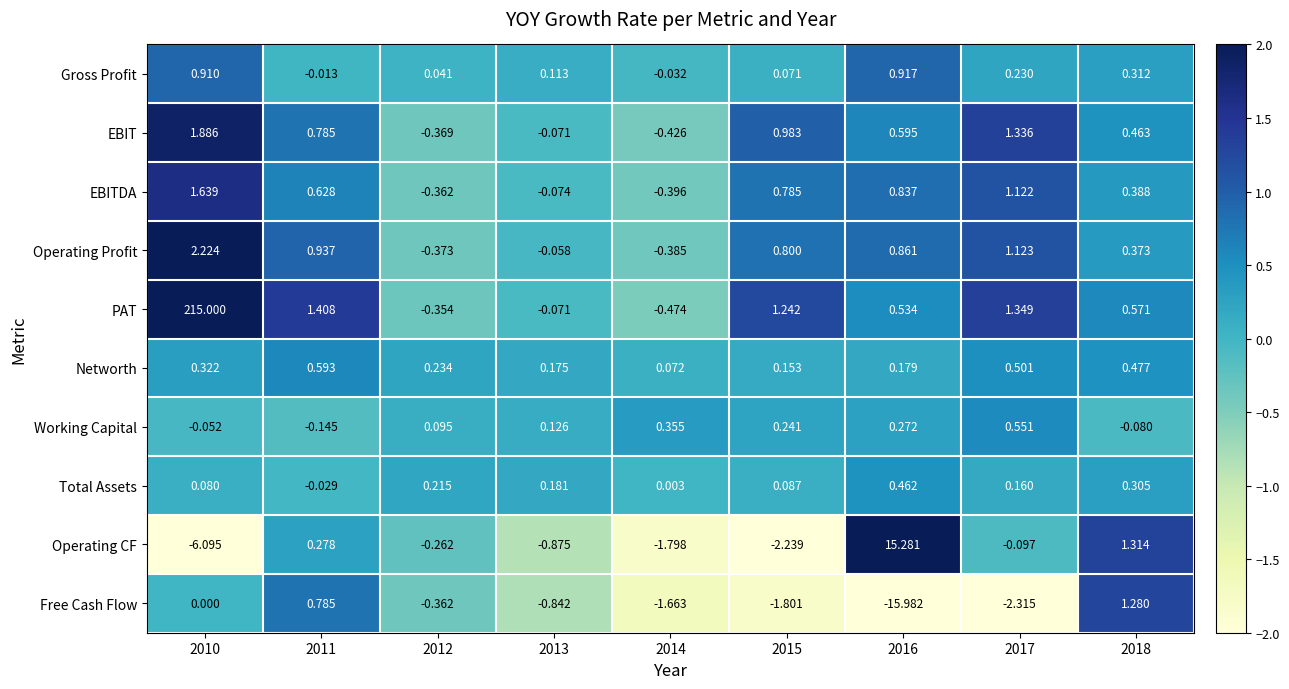

Is the value of Total Assets at 2013 greater than the value of EBITDA at 2012?

Yes